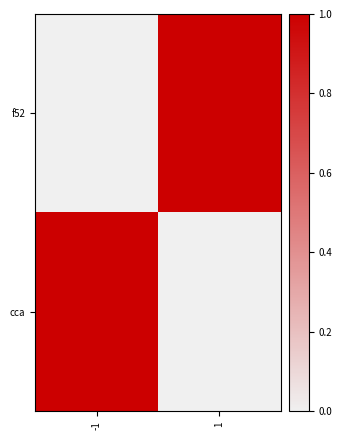

Rank the series at 1 from highest to lowest value.

f52, cca